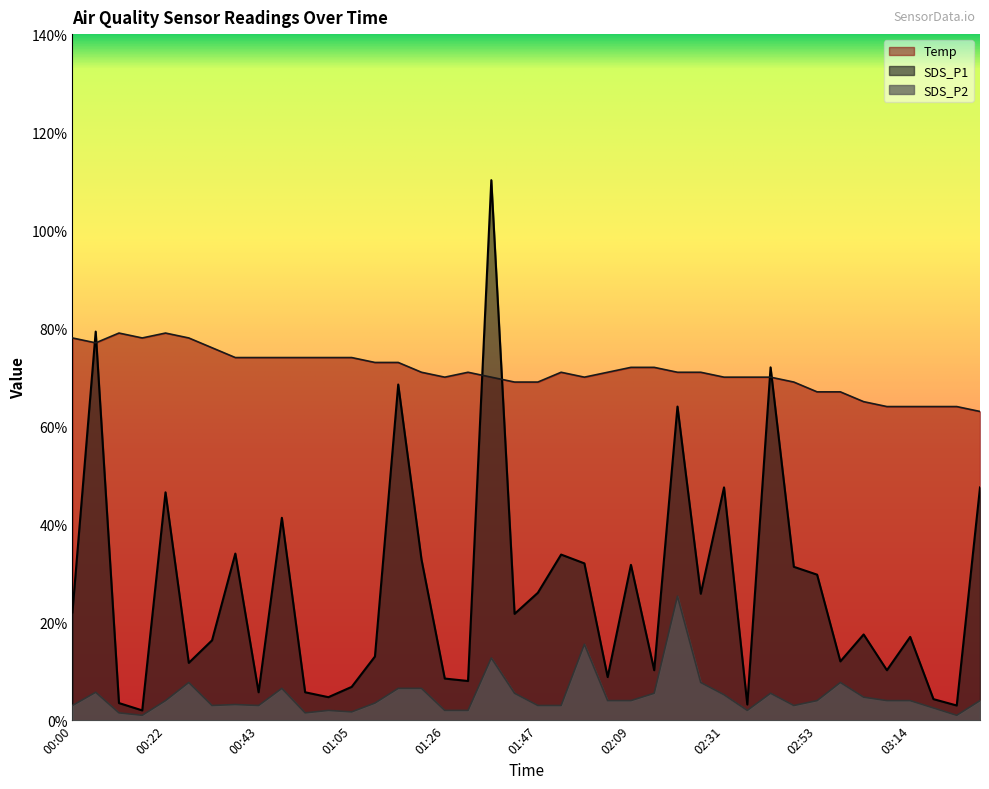

Reading left to right, list all the values displayed in this chart.

SDS_P1: 00:00=2.2	00:06=7.9	00:11=0.3	00:16=0.2	00:22=4.7	00:27=1.2	00:32=1.6	00:38=3.4	00:43=0.6	00:48=4.1	00:54=0.6	00:59=0.5	01:05=0.7	01:10=1.3	01:15=6.8	01:21=3.3	01:26=0.8	01:31=0.8	01:37=11.0	01:42=2.2	01:47=2.6	01:53=3.4	01:58=3.2	02:03=0.9	02:09=3.2	02:14=1.0	02:20=6.4	02:26=2.6	02:31=4.8	02:36=0.3	02:42=7.2	02:47=3.1	02:53=3.0	02:58=1.2	03:03=1.8	03:09=1.0	03:14=1.7	03:19=0.4	03:25=0.3	03:30=4.8
SDS_P2: 00:00=0.3	00:06=0.6	00:11=0.1	00:16=0.1	00:22=0.4	00:27=0.8	00:32=0.3	00:38=0.3	00:43=0.3	00:48=0.7	00:54=0.1	00:59=0.2	01:05=0.2	01:10=0.3	01:15=0.7	01:21=0.7	01:26=0.2	01:31=0.2	01:37=1.3	01:42=0.6	01:47=0.3	01:53=0.3	01:58=1.6	02:03=0.4	02:09=0.4	02:14=0.6	02:20=2.5	02:26=0.8	02:31=0.5	02:36=0.2	02:42=0.6	02:47=0.3	02:53=0.4	02:58=0.8	03:03=0.5	03:09=0.4	03:14=0.4	03:19=0.2	03:25=0.1	03:30=0.4
Temp: 00:00=7.8	00:06=7.7	00:11=7.9	00:16=7.8	00:22=7.9	00:27=7.8	00:32=7.6	00:38=7.4	00:43=7.4	00:48=7.4	00:54=7.4	00:59=7.4	01:05=7.4	01:10=7.3	01:15=7.3	01:21=7.1	01:26=7.0	01:31=7.1	01:37=7.0	01:42=6.9	01:47=6.9	01:53=7.1	01:58=7.0	02:03=7.1	02:09=7.2	02:14=7.2	02:20=7.1	02:26=7.1	02:31=7.0	02:36=7.0	02:42=7.0	02:47=6.9	02:53=6.7	02:58=6.7	03:03=6.5	03:09=6.4	03:14=6.4	03:19=6.4	03:25=6.4	03:30=6.3